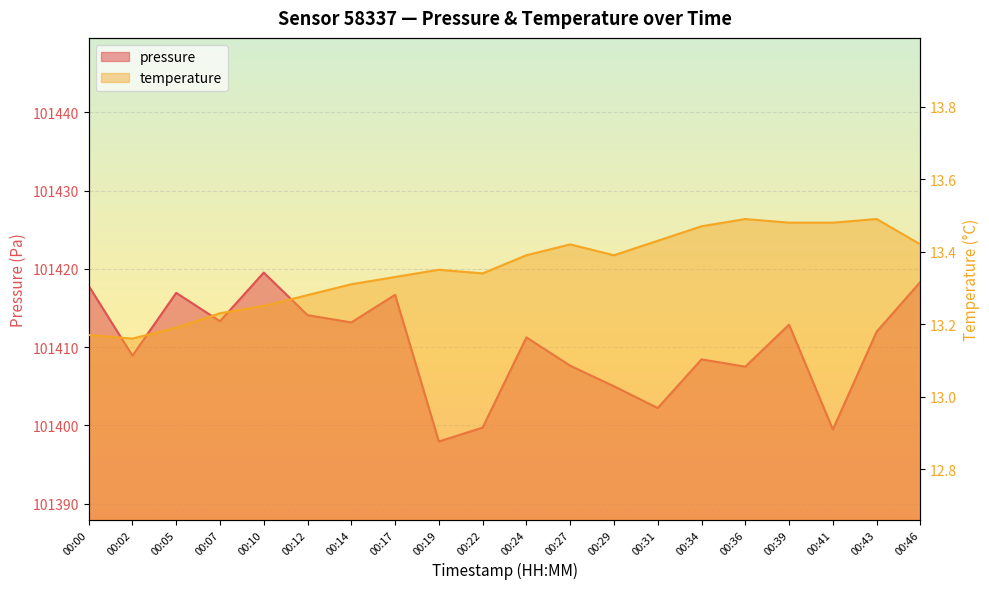

List the series in order of their peak value, highest first.

pressure, temperature